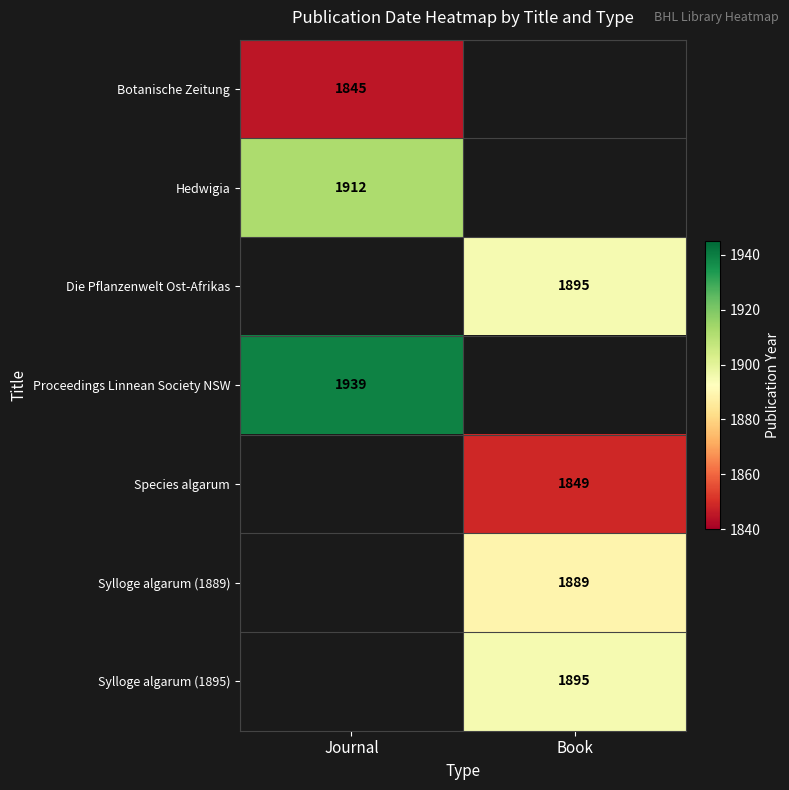

Is it true that Proceedings Linnean Society NSW equals 1939 at Journal?

True